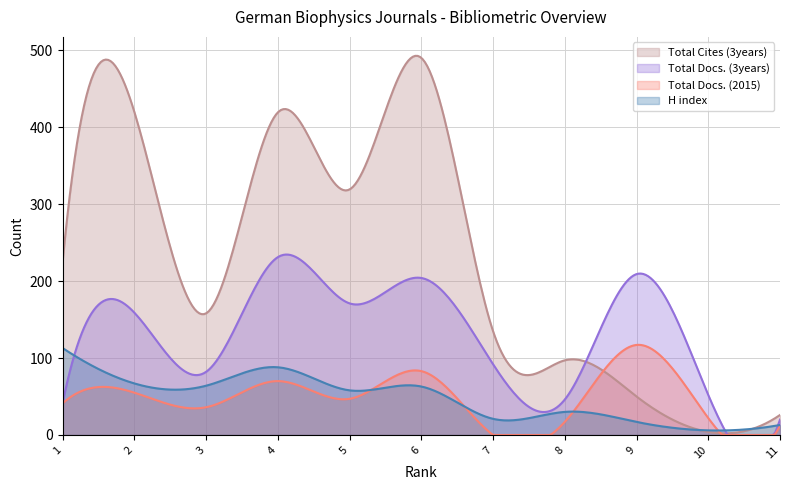

What is the value of the Total Docs. (3years) point at the 8th from the left?

46